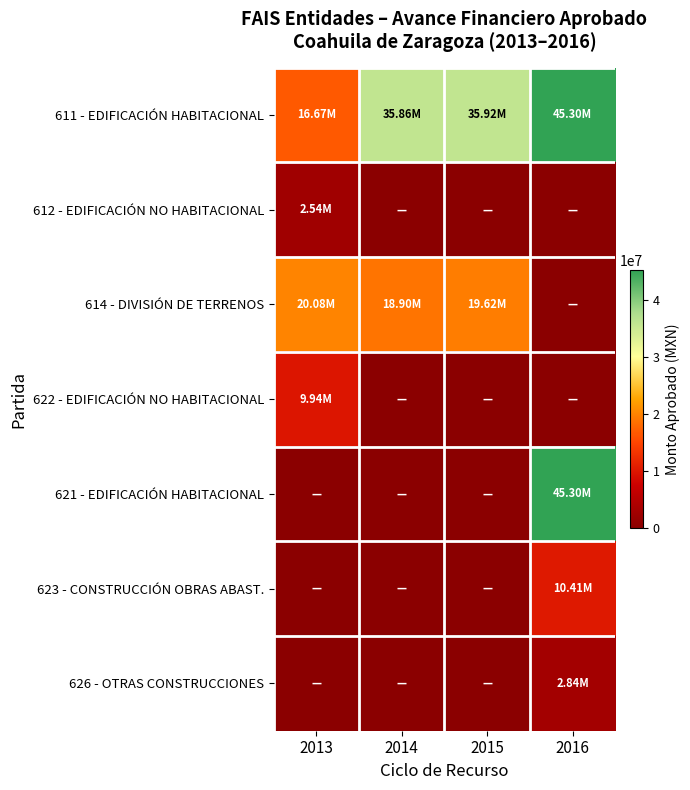

Which series has the largest total across all categories?

611 - EDIFICACIÓN HABITACIONAL